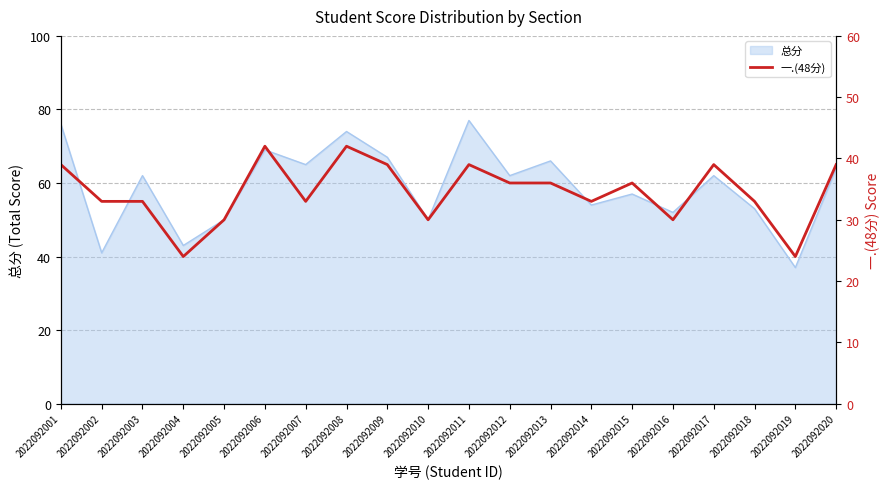

The value of 总分 at 2022092002 is 68. True or false?

False